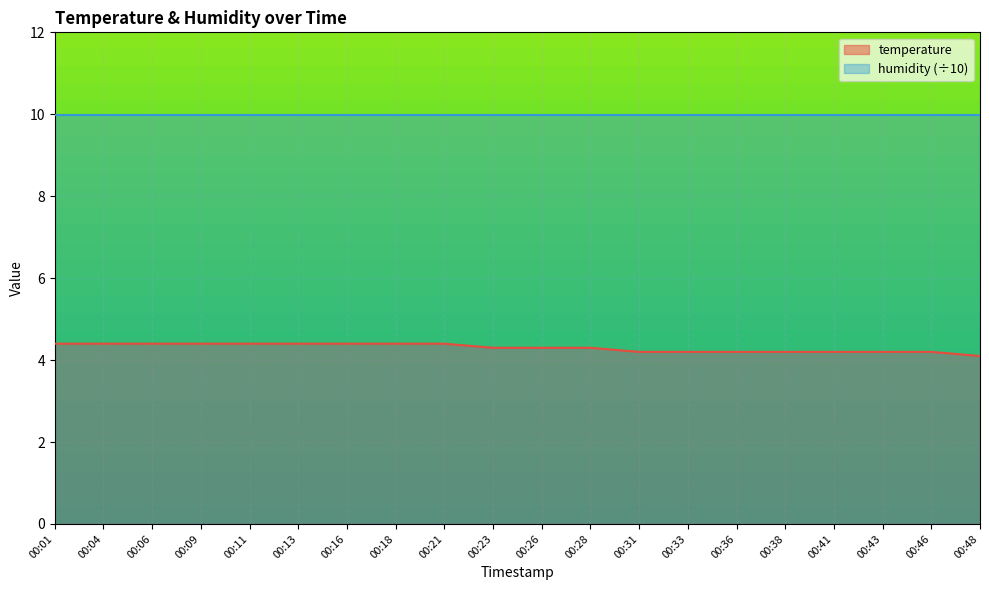

Read the value at 00:09.

4.4